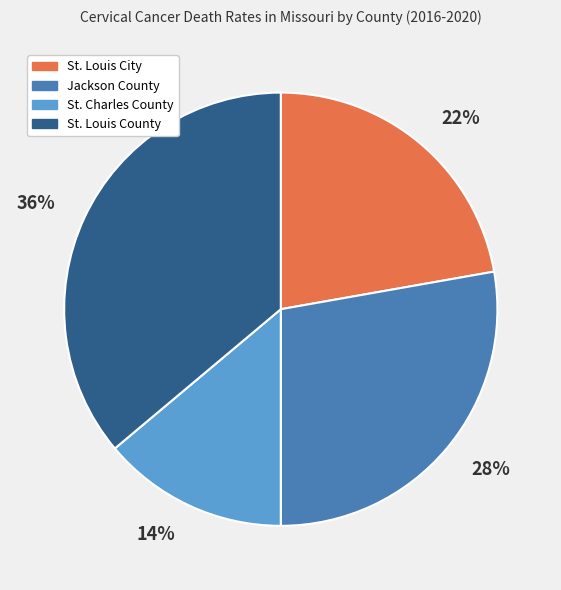

Does St. Louis County account for over 50% of the chart?

No